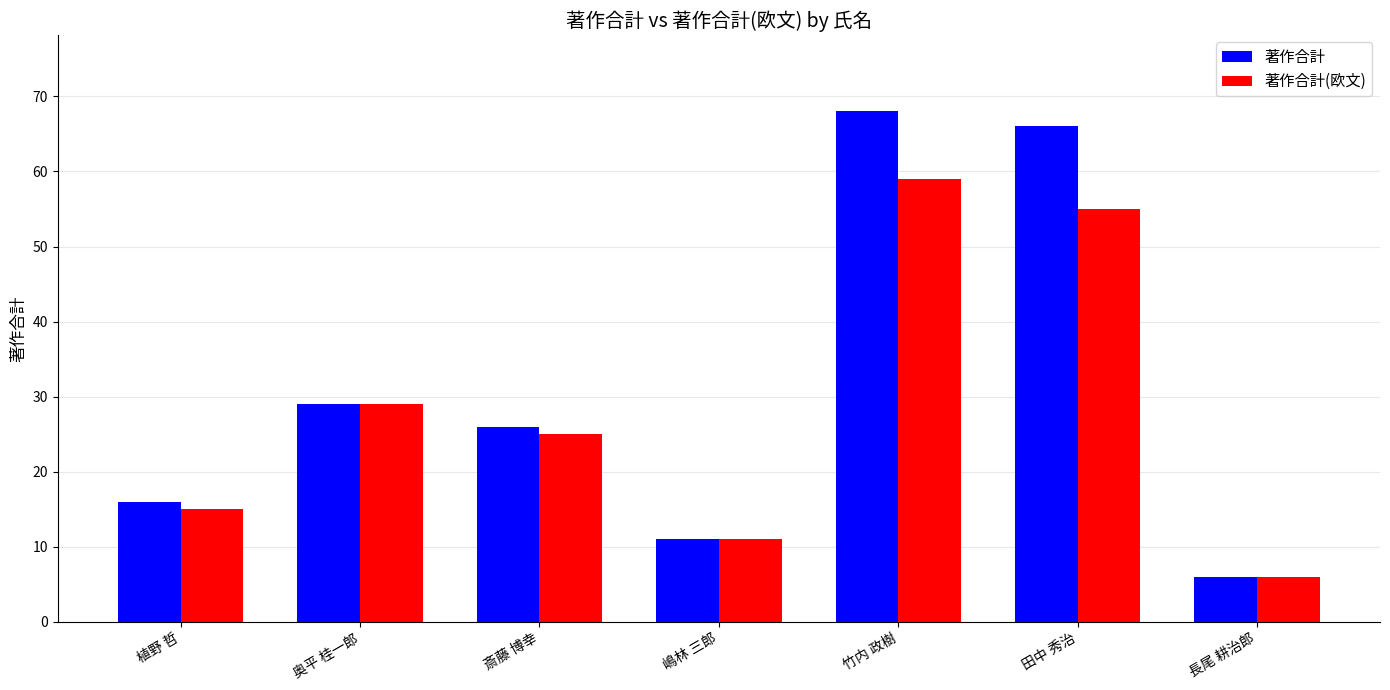

The 著作合計(欧文) series shows 3 at 嶋林 三郎. True or false?

False